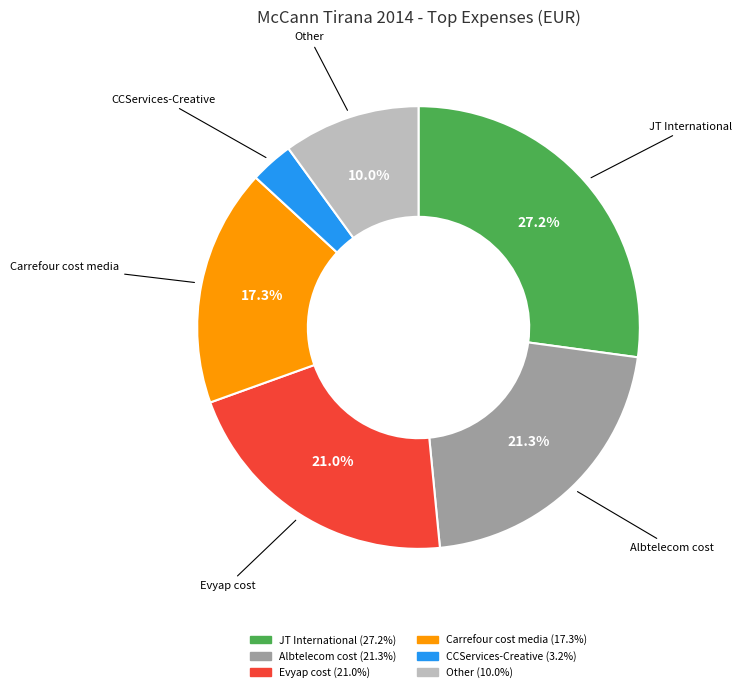

True or false: Albtelecom cost accounts for 21% of the total.

True